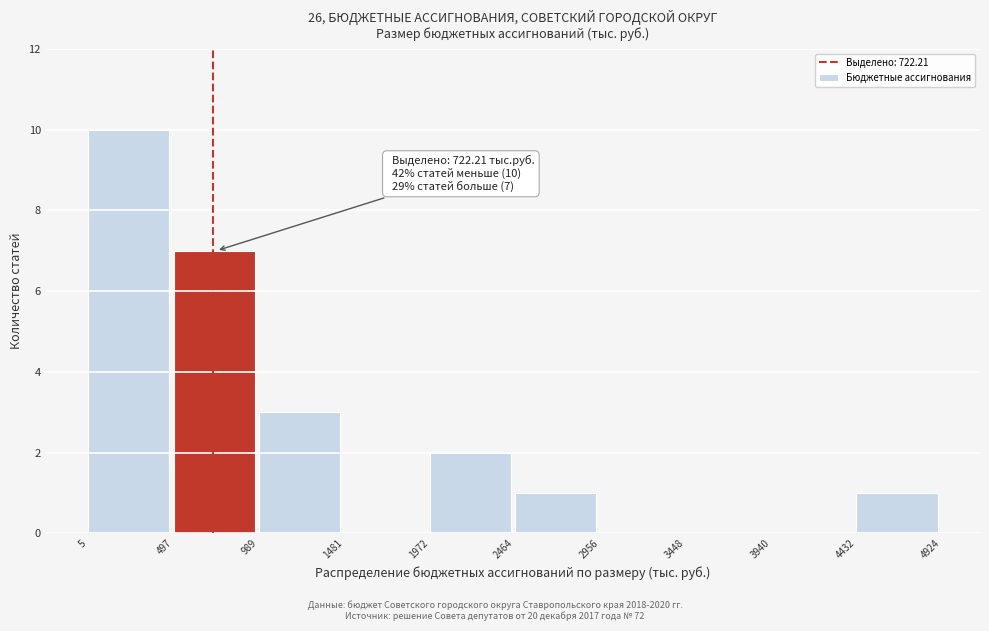

Which range on the x-axis has the tallest bar?

5 to 497